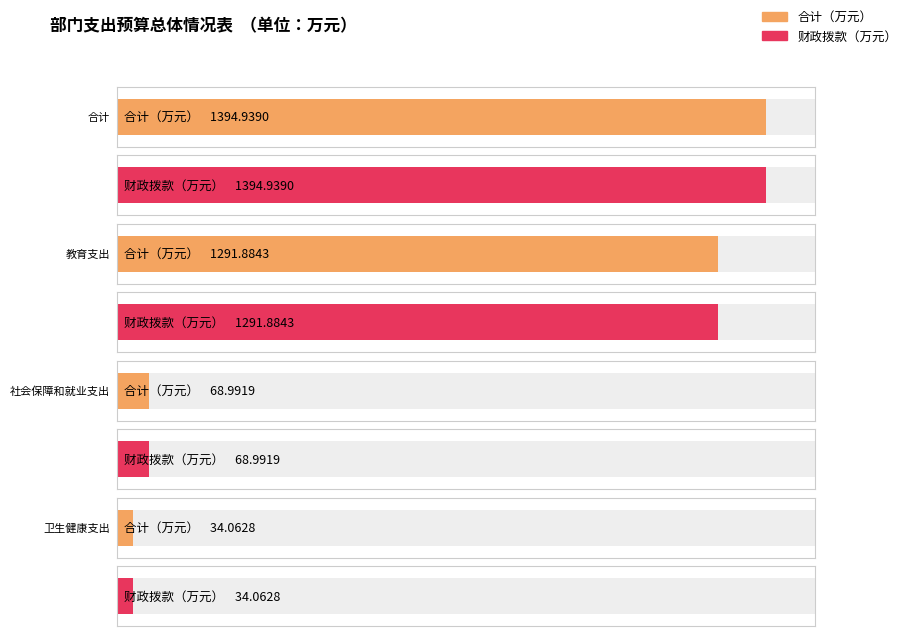

What is the label of the 4th bar from the left?

卫生健康支出